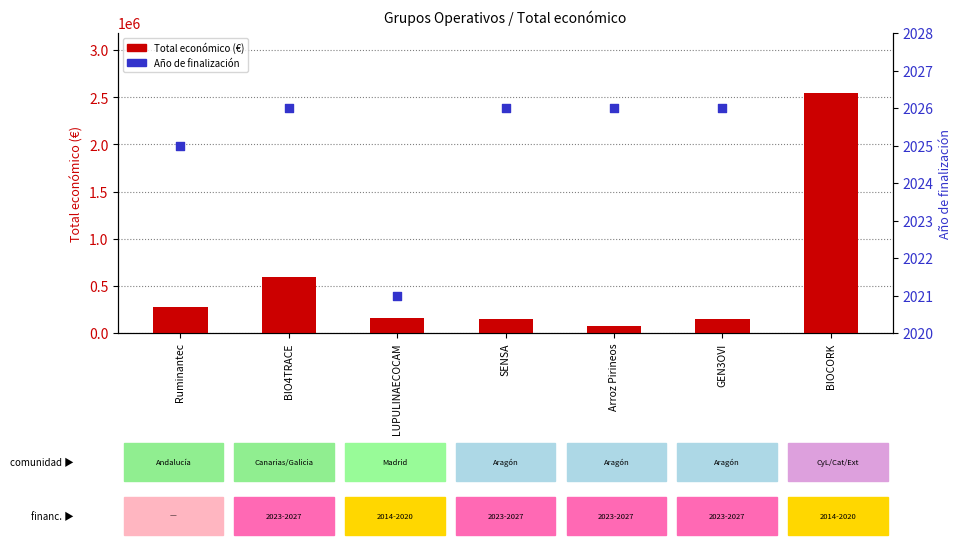

Which series has the widest spread of Y values?

Total económico